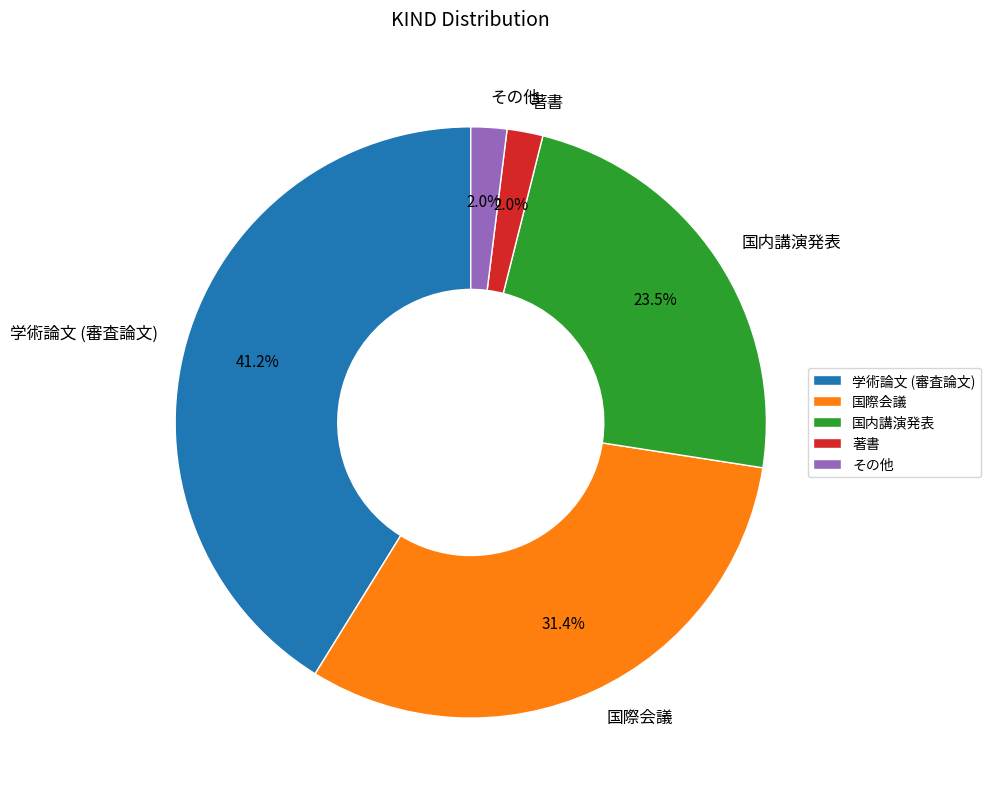

What is the ratio of the value at 著書 to the value at 国際会議?

0.1